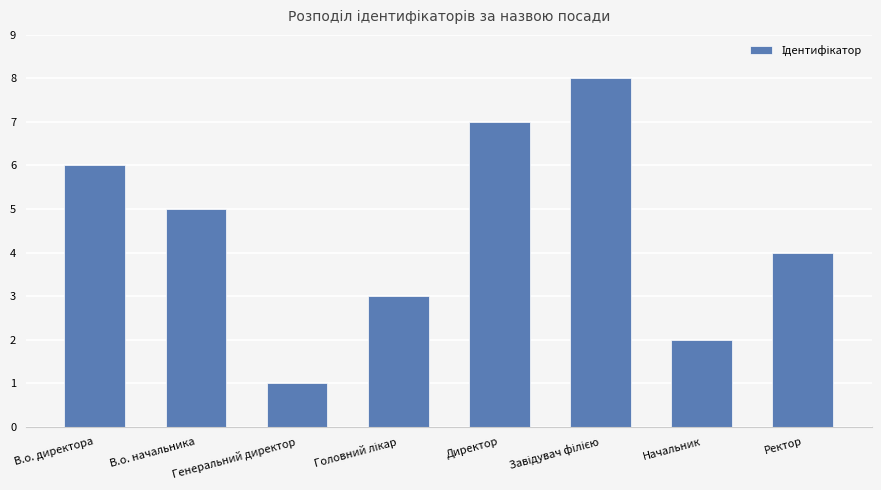

What is the value of the 8th bar from the left?

4